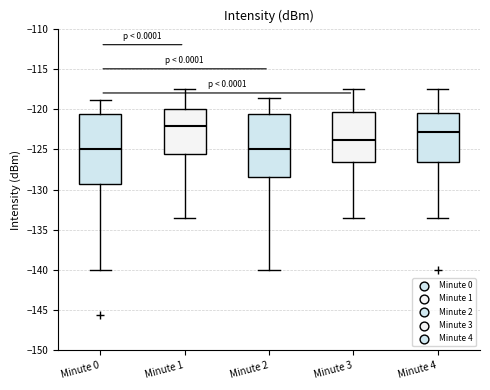

Reading left to right, transcribe this box plot: for each box, give where its median line is, the range the box spans, and where its two whiskers end, as read against the y-axis. The values are not printed on the chart, so give them approximately, as read against the axis.

Minute 0: median -125.0, box -129.5 to -120.5, whiskers -140.0 to -119.0
Minute 1: median -122.0, box -125.5 to -120.0, whiskers -133.5 to -117.5
Minute 2: median -125.0, box -128.5 to -120.5, whiskers -140.0 to -118.5
Minute 3: median -124.0, box -126.5 to -120.5, whiskers -133.5 to -117.5
Minute 4: median -123.0, box -126.5 to -120.5, whiskers -133.5 to -117.5